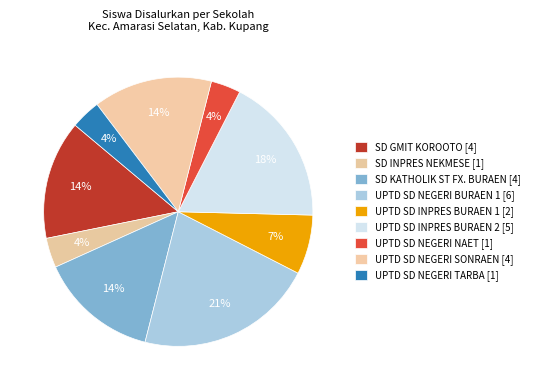

Approximately how many times larger is the value at SD INPRES NEKMESE compared to UPTD SD NEGERI NAET?

1.0